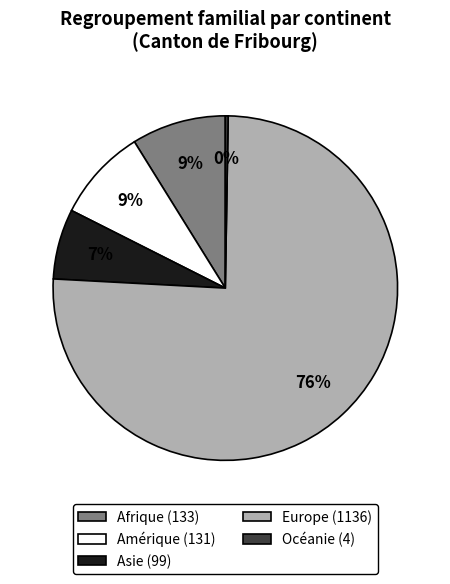

Which slice is the largest?

Europe